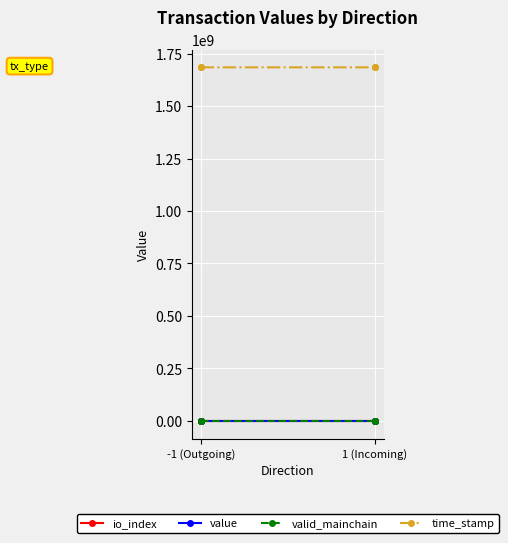

Where is value nearest to the value 2?

-1 (Outgoing)